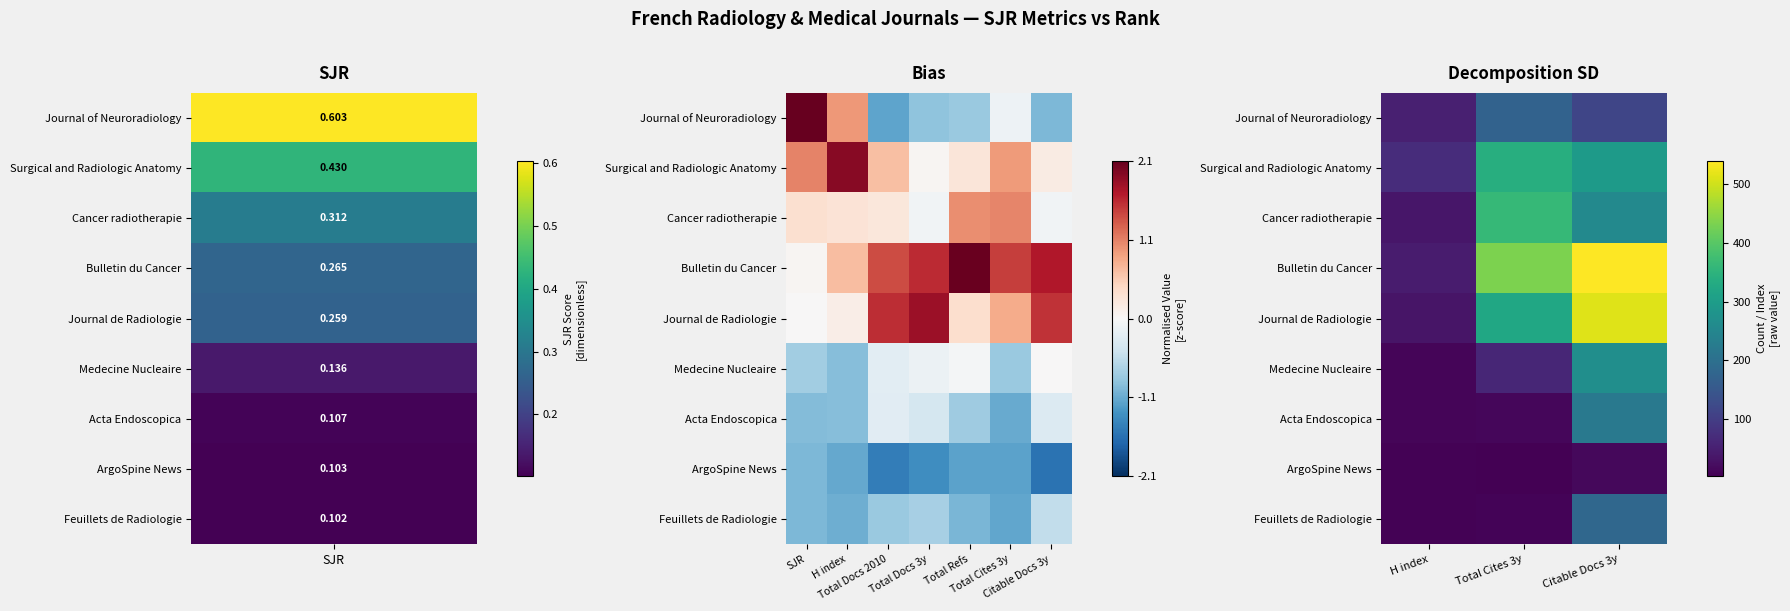

Count the number of data series in this chart.

9